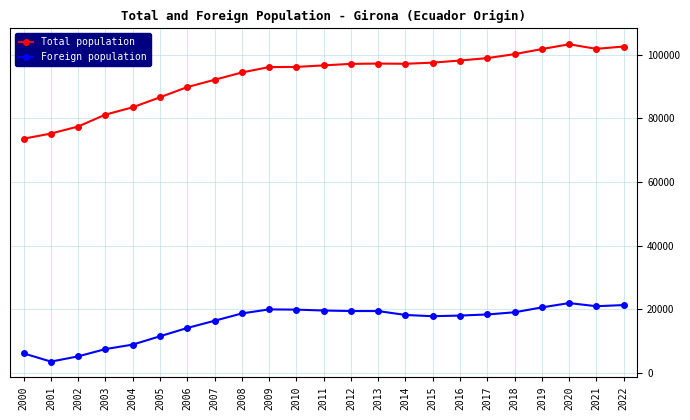

Which series has the largest range (max minus min)?

Total population